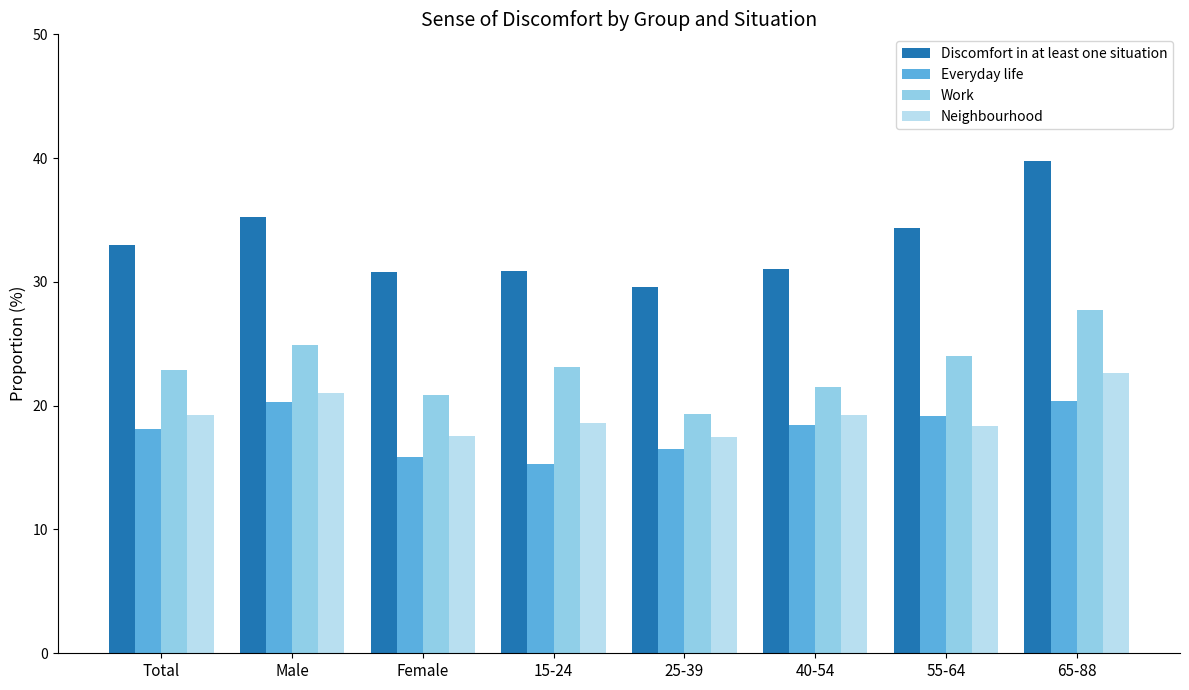

What is the spread (max minus min) of values at Female?

14.9